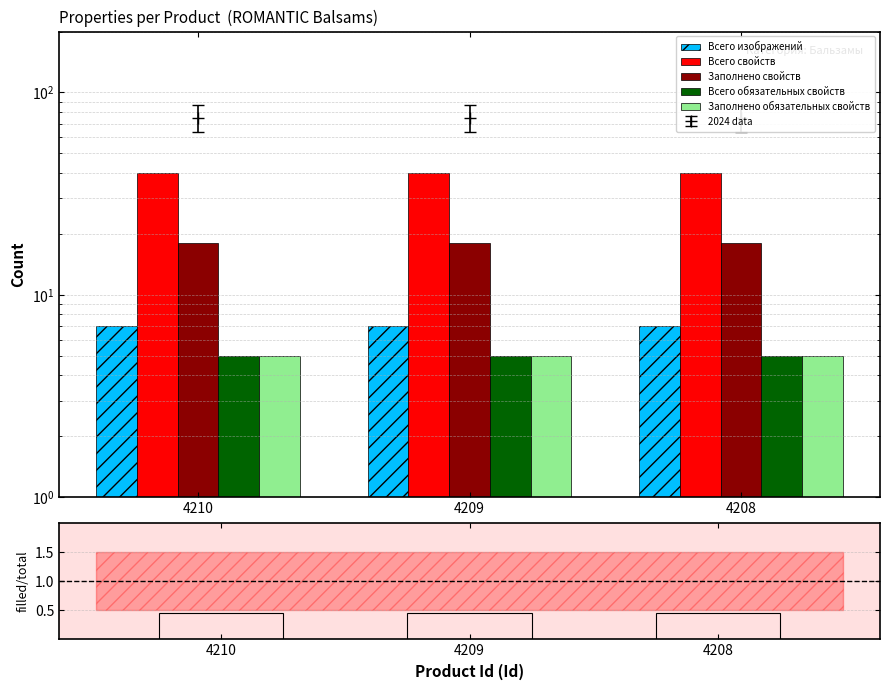

Which has a higher value, 4208 or 4210?

4208